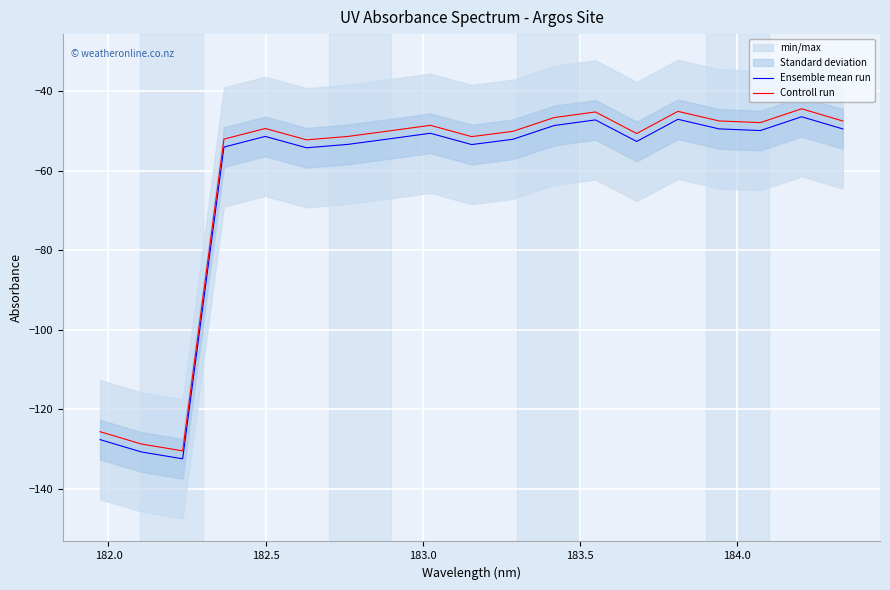

Reading right to left, list all the values displayed in this chart.

Ensemble mean run: -49.5	-46.4	-49.9	-49.5	-47.0	-52.6	-47.2	-48.6	-52.1	-53.4	-50.6	-52.0	-53.4	-54.2	-51.4	-54.0	-132.5	-130.8	-127.7
Controll run: -47.5	-44.4	-47.9	-47.5	-45.0	-50.6	-45.2	-46.6	-50.1	-51.4	-48.6	-50.0	-51.4	-52.2	-49.4	-52.0	-130.5	-128.8	-125.7